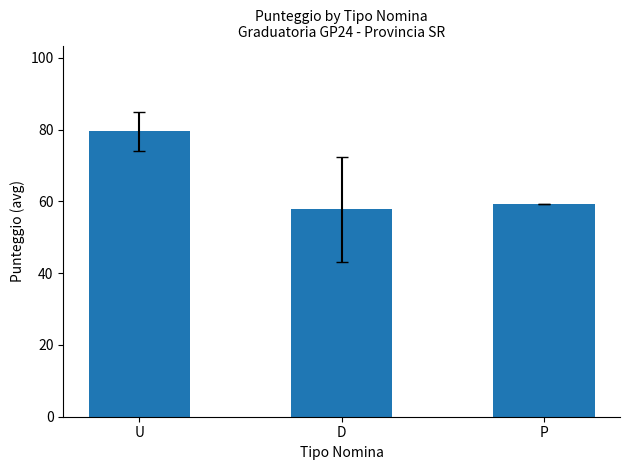

What position from the right is D?

2